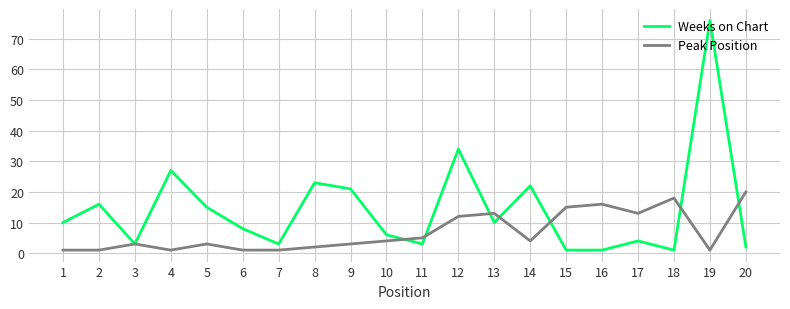

True or false: Weeks on Chart and Peak Position intersect in this chart.

True